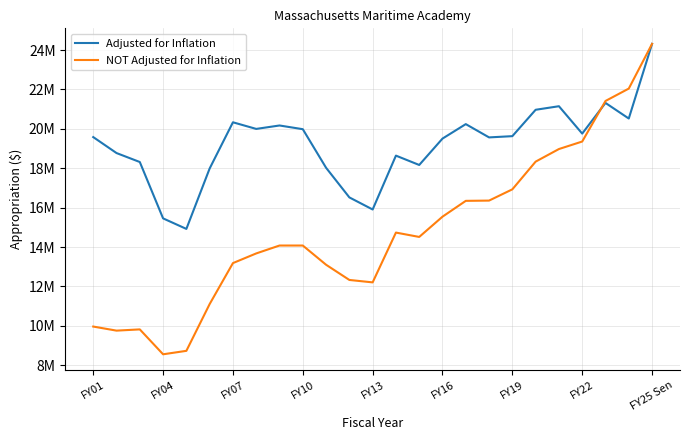

Is this an area chart (filled region under the line)?

No